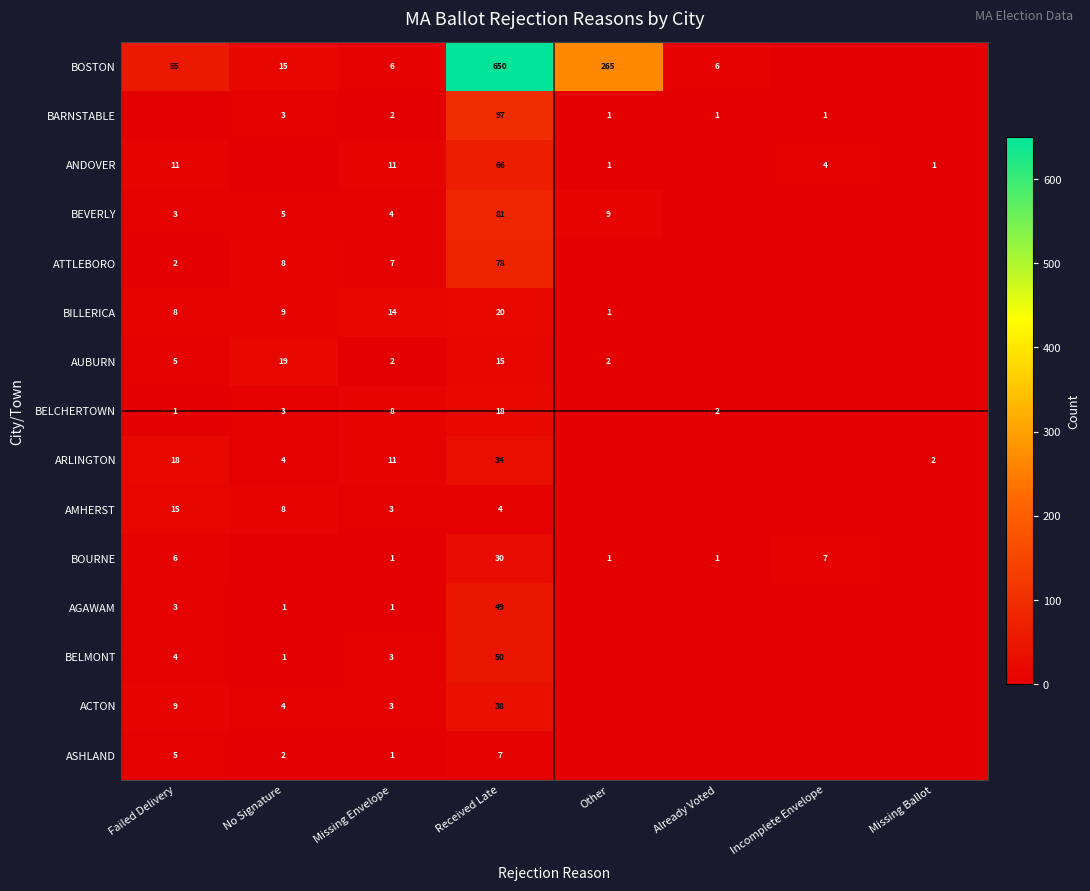

The value of ARLINGTON at Missing Ballot is 2. True or false?

True